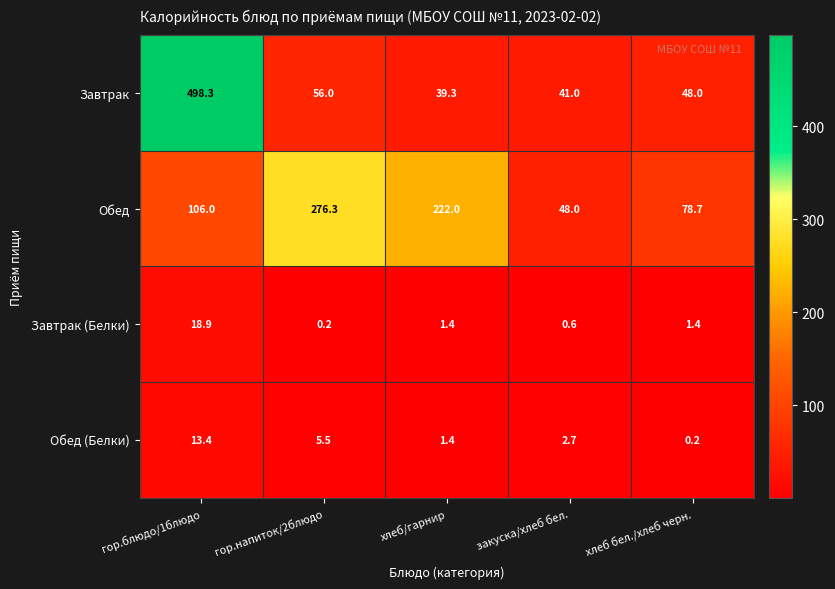

What is the difference between the second highest and minimum values in the Завтрак (Белки) series?

1.2